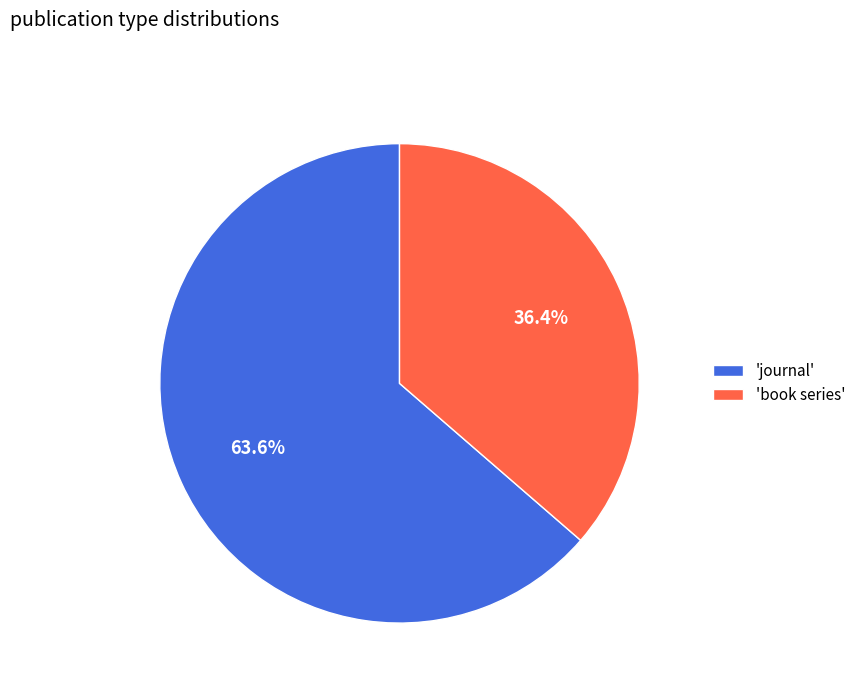

Between 'book series' and 'journal', which is larger?

'journal'